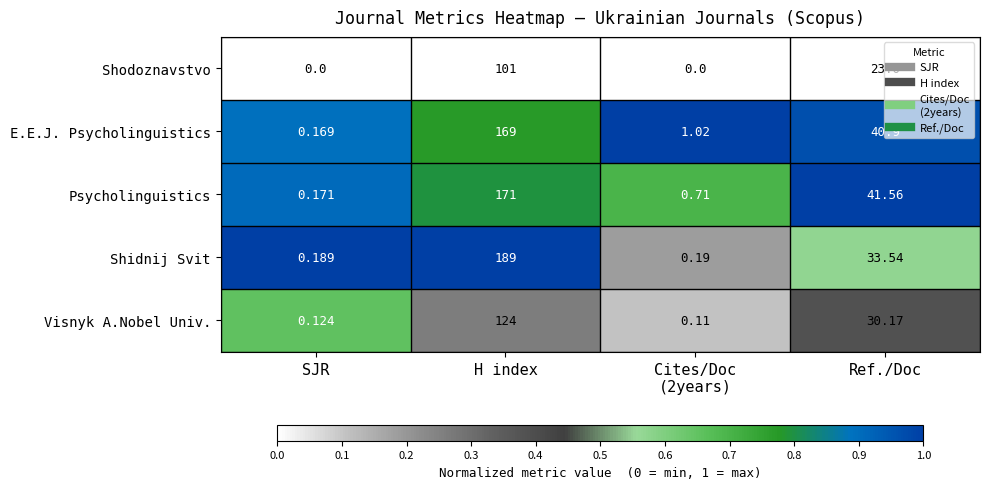

Where is Shidnij Svit nearest to the value 94?

Ref./Doc